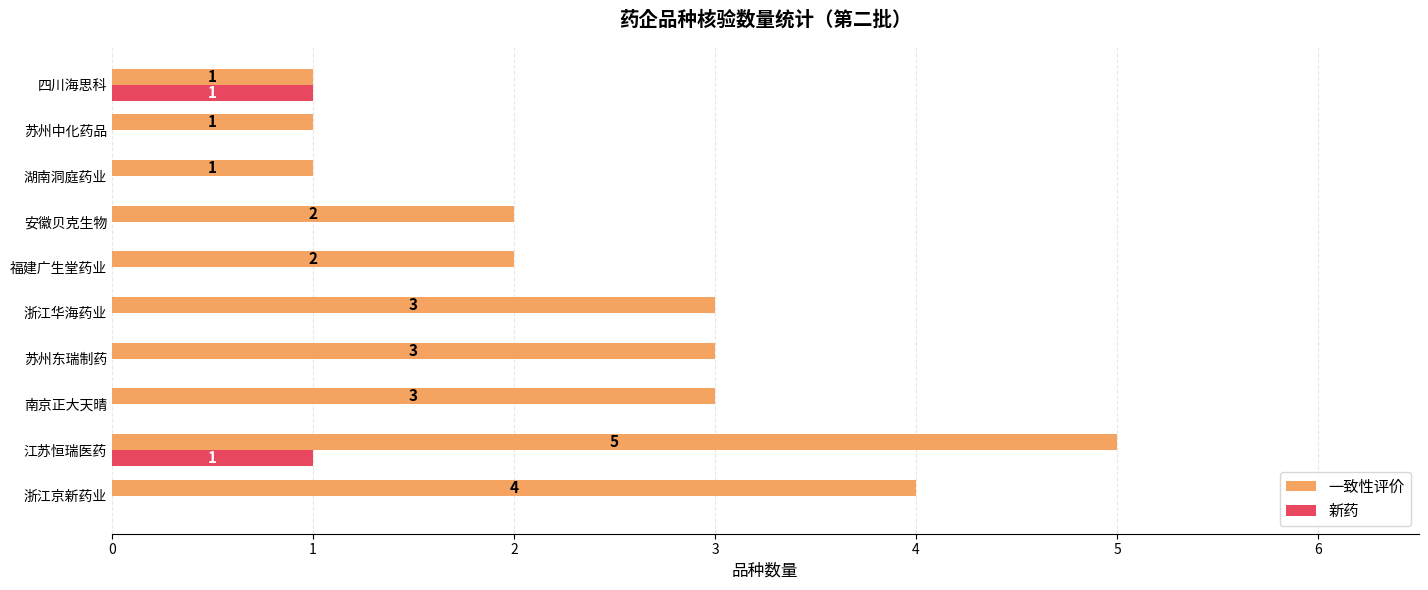

True or false: 一致性评价 has a value of 3 at 苏州东瑞制药.

True